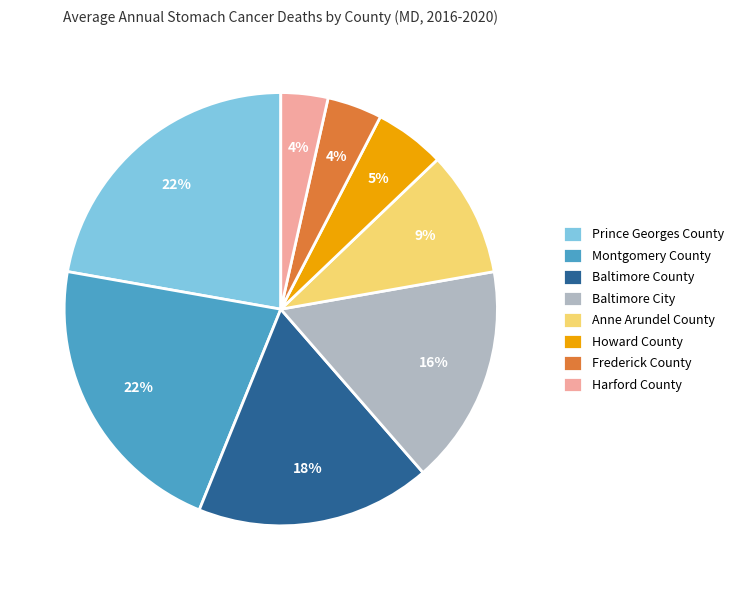

Is the sum of Baltimore County and Anne Arundel County greater than half?

No